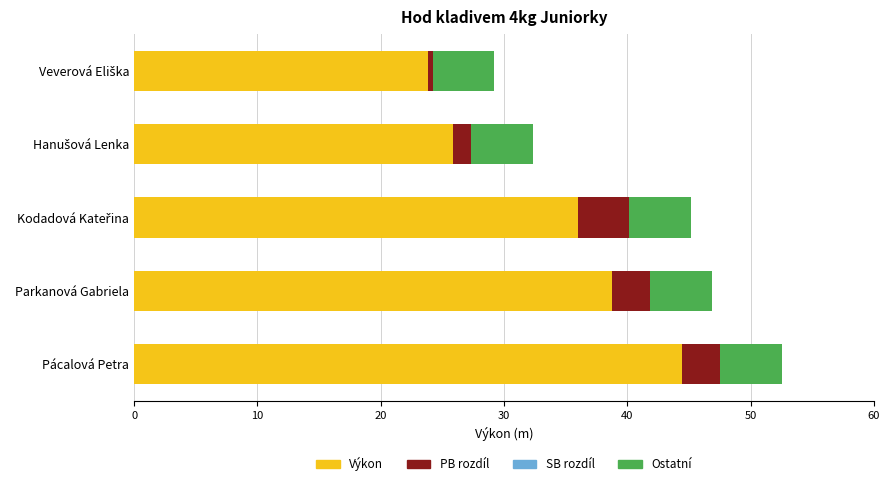

What is the sum of all Výkon values?

168.9